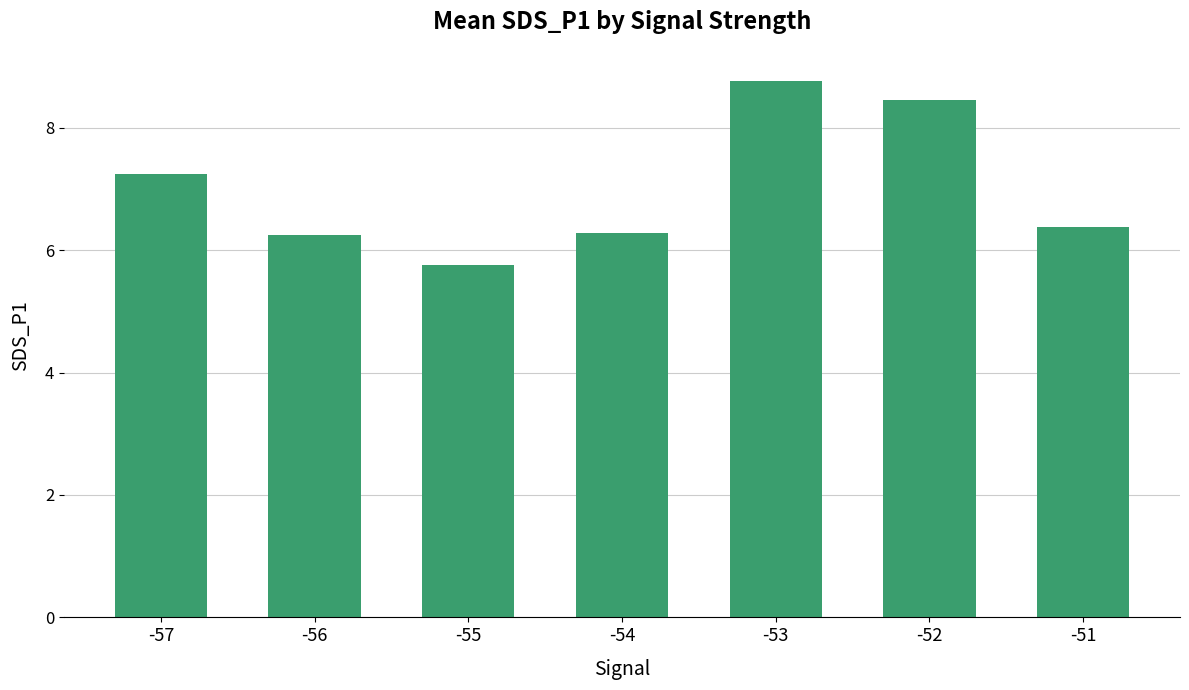

Reading left to right, extract all data points from this chart.

7.2	6.3	5.8	6.3	8.8	8.5	6.4